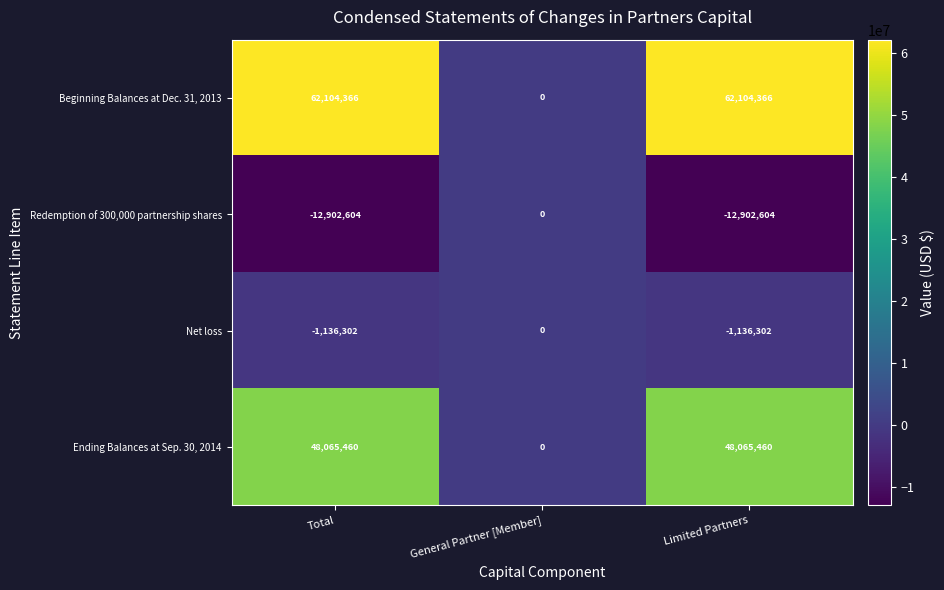

At how many categories does at least one series exceed 62033381?

2